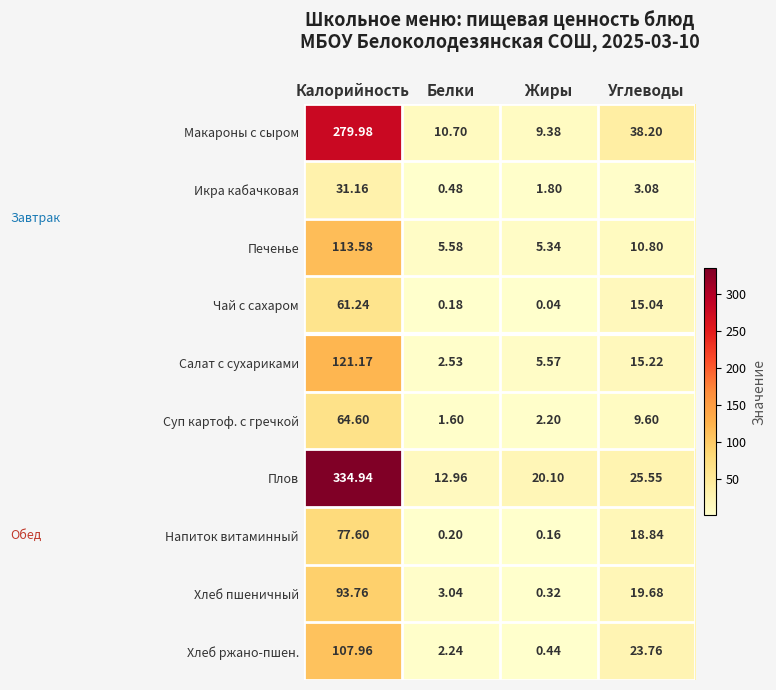

At which category is the sum across all series the highest?

Калорийность